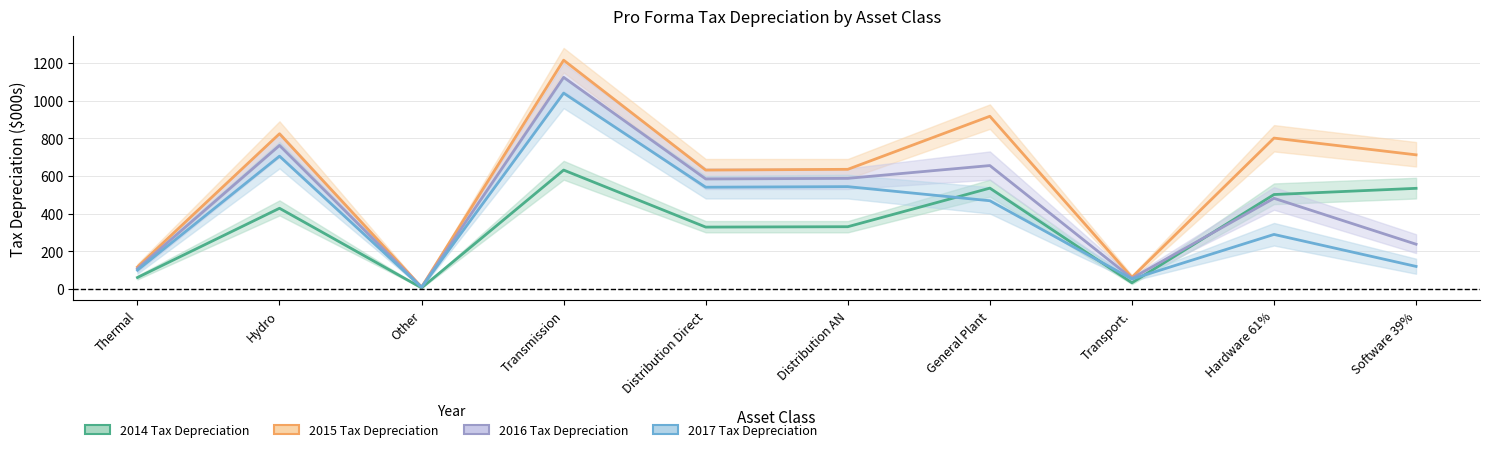

Count the number of categories in the chart.

10